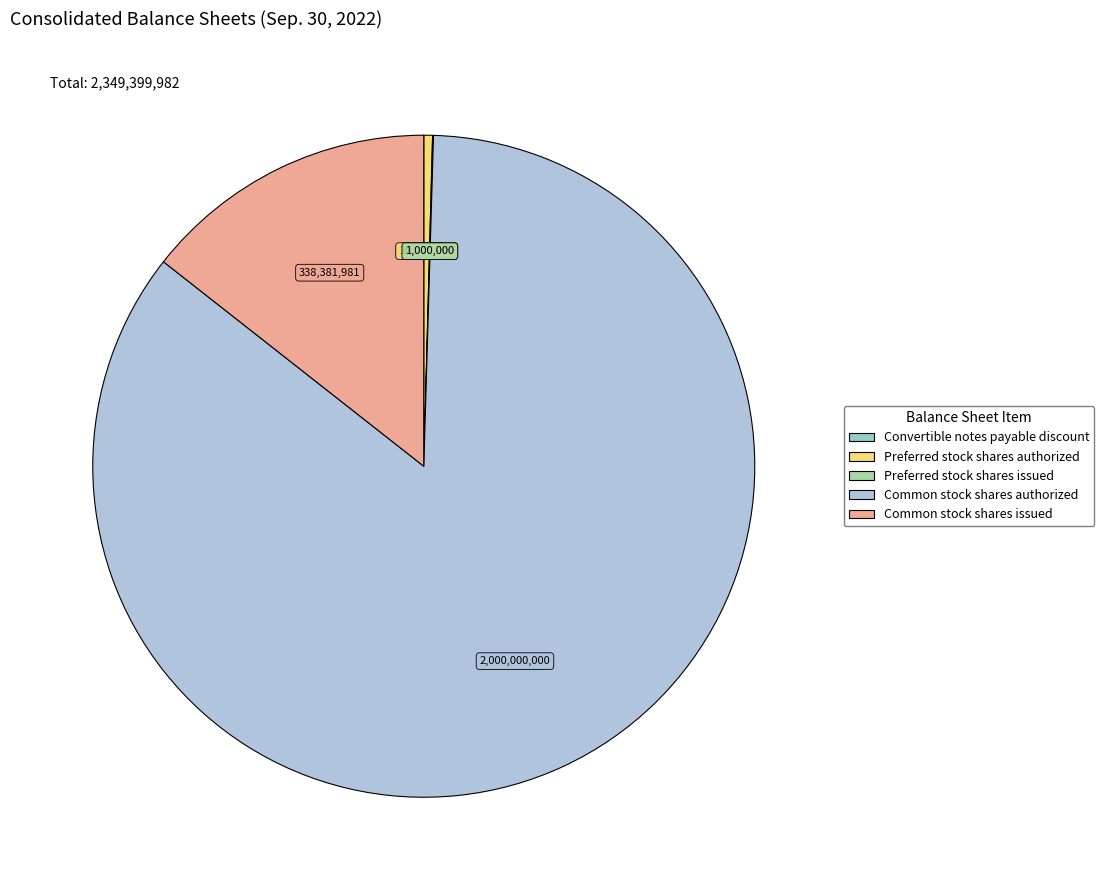

Which slice represents more than half of the pie?

Common stock shares authorized